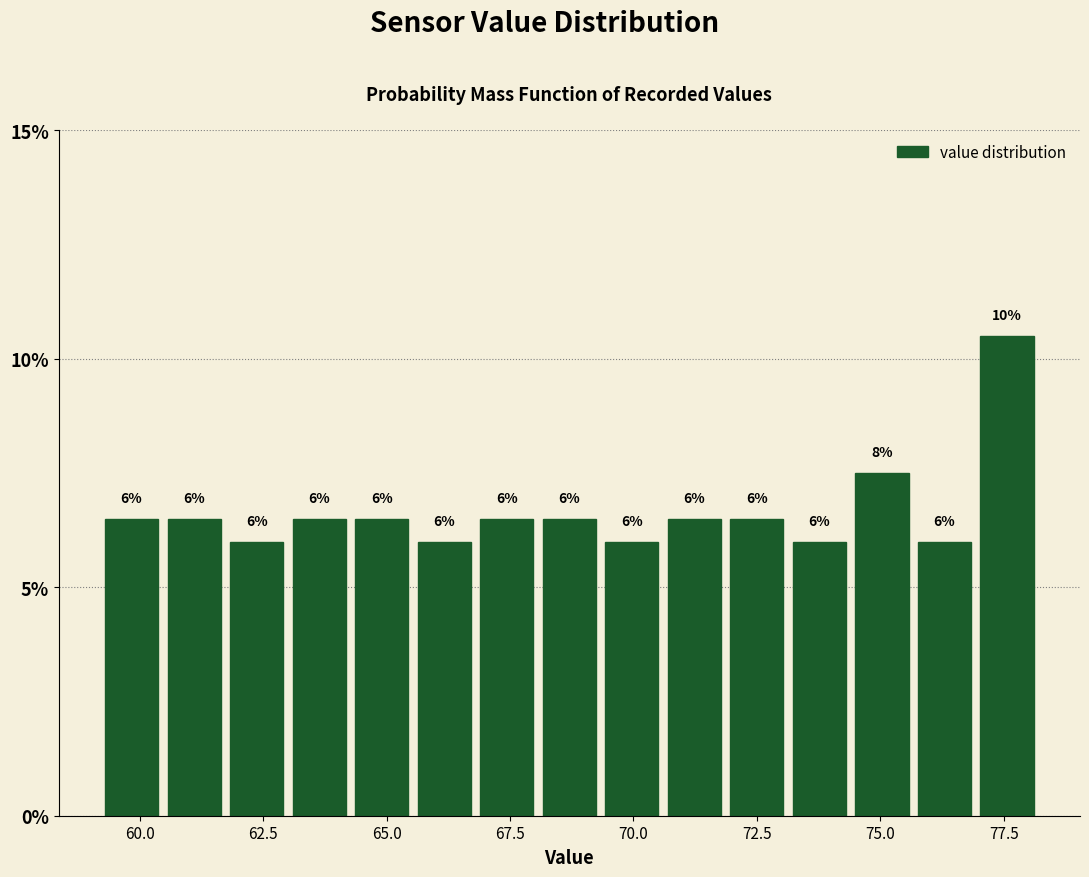

Around what value on the x-axis is the tallest bar? Give the approximate position of its centre, as read against the axis.

77.5